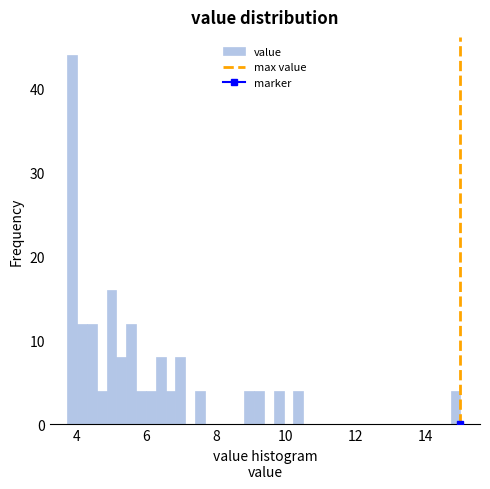

Read against the x-axis, roughly where is the centre of the tallest bar?

3.8